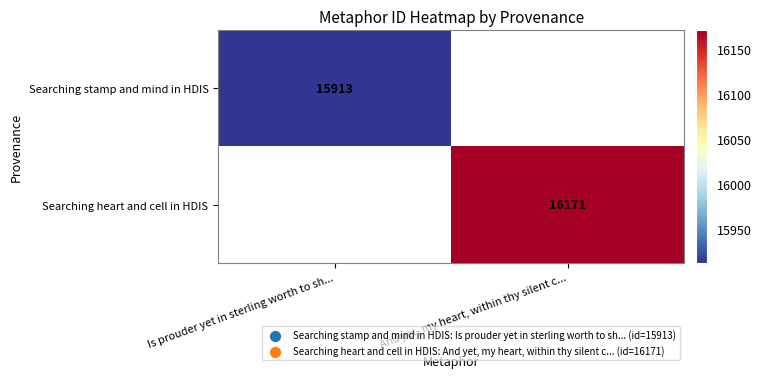

The value of Searching stamp and mind in HDIS at Is prouder yet in sterling worth to sh... is 23237.9. True or false?

False